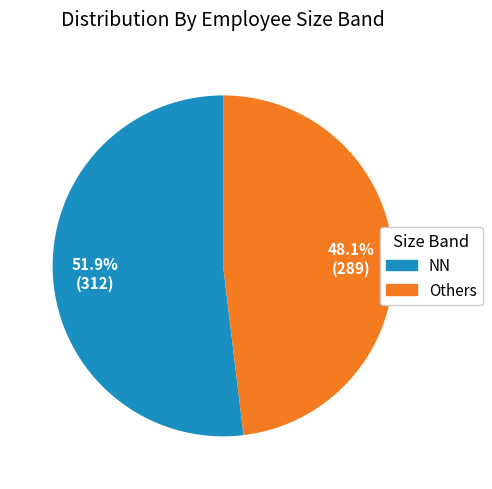

Does any single category account for the majority?

Yes